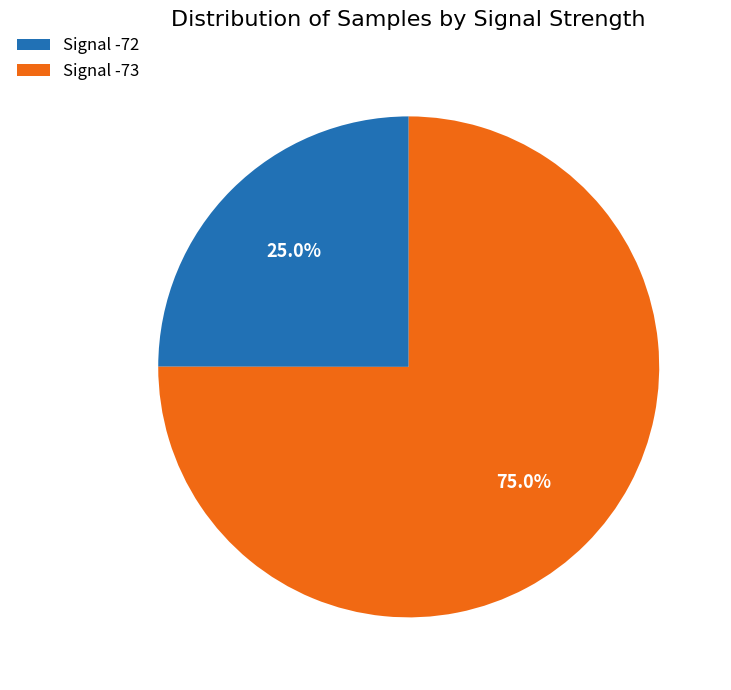

Combined, what portion of the pie is Signal -72 and Signal -73?

100.0%